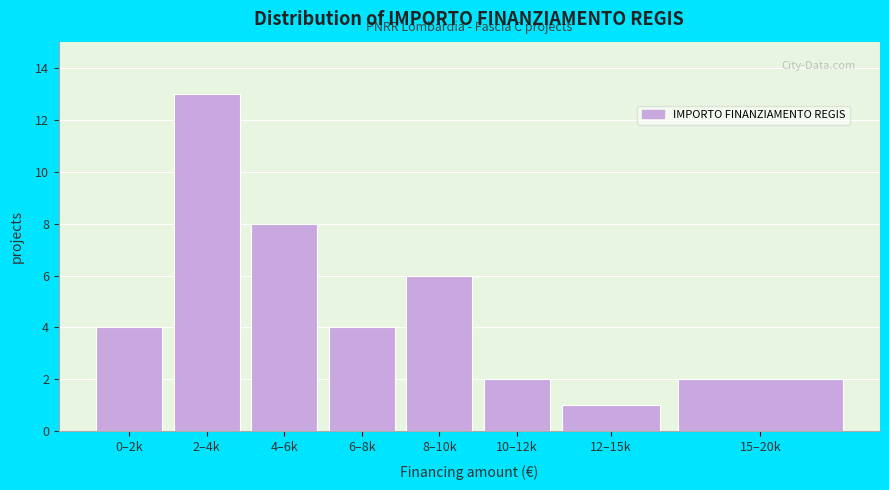

Reading left to right, list all the values displayed in this chart.

0–2k=4	2–4k=13	4–6k=8	6–8k=4	8–10k=6	10–12k=2	12–15k=1	15–20k=2